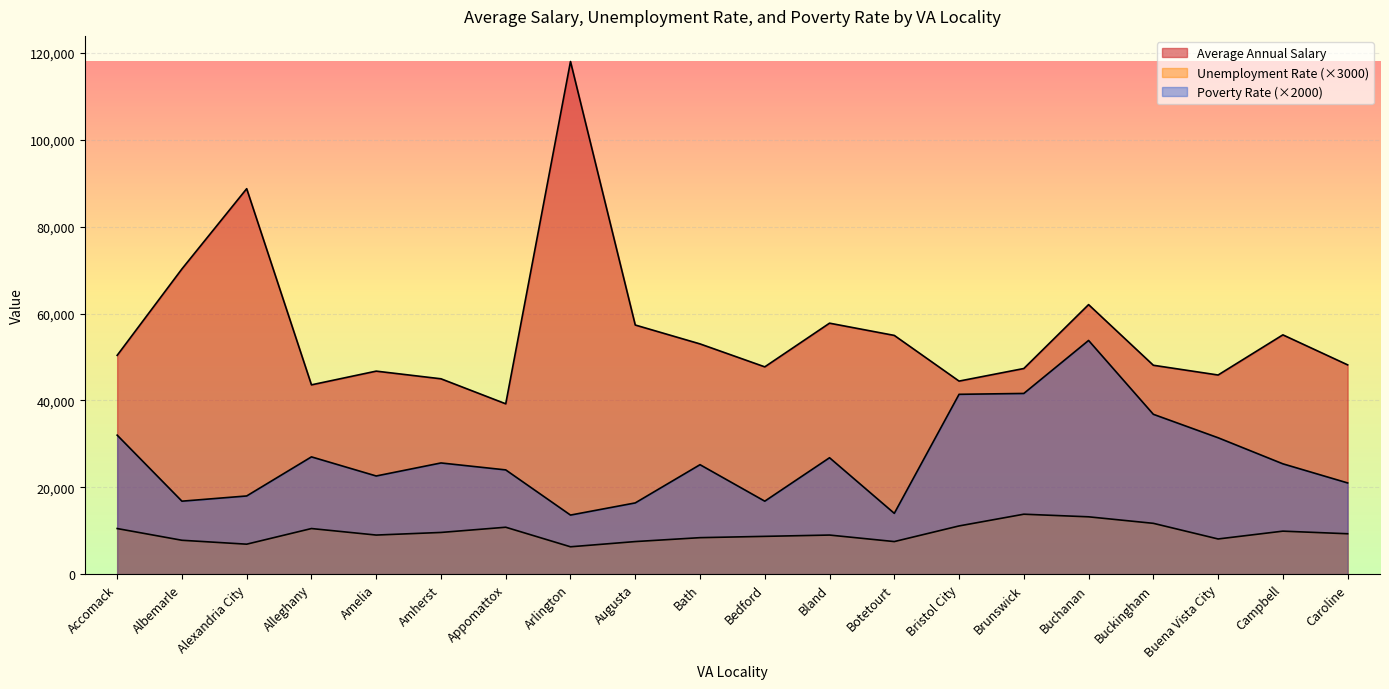

Reading right to left, extract all data points from this chart.

Average Annual Salary: 48182.0	55090.0	45846.0	48090.0	62051.0	47342.0	44444.0	54960.0	57779.0	47723.0	53006.0	57354.0	118013.0	39215.0	44974.0	46738.0	43581.0	88737.0	70267.0	50370.0
Unemployment Rate: 9300.0	9900.0	8100.0	11700.0	13200.0	13800.0	11100.0	7500.0	9000.0	8700.0	8400.0	7500.0	6300.0	10800.0	9600.0	9000.0	10500.0	6900.0	7800.0	10500.0
Poverty Rate: 21000.0	25400.0	31400.0	36800.0	53800.0	41600.0	41400.0	14000.0	26800.0	16800.0	25200.0	16400.0	13600.0	24000.0	25600.0	22600.0	27000.0	18000.0	16800.0	32000.0